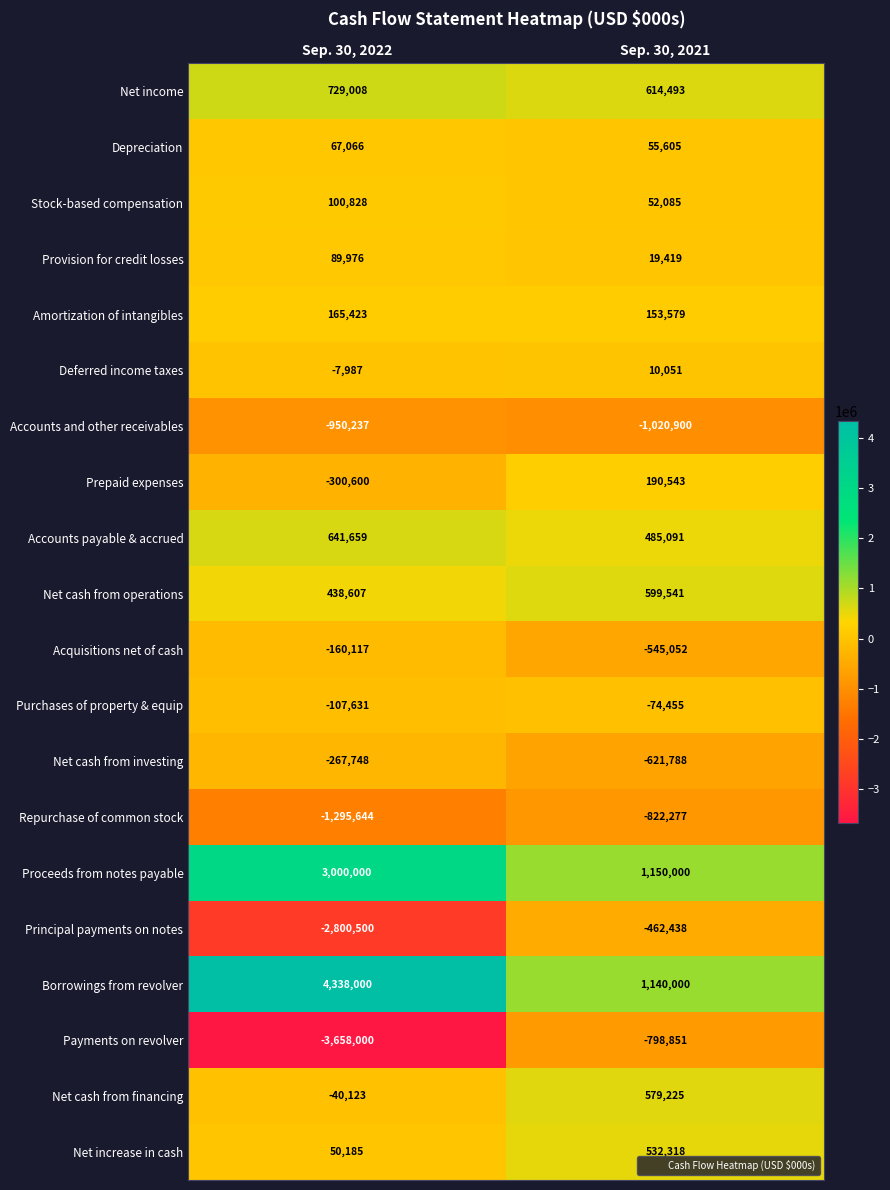

At Sep. 30, 2022, list the series in order from smallest to largest.

Payments on revolver, Principal payments on notes, Repurchase of common stock, Accounts and other receivables, Prepaid expenses, Net cash from investing, Acquisitions net of cash, Purchases of property & equip, Net cash from financing, Deferred income taxes, Net increase in cash, Depreciation, Provision for credit losses, Stock-based compensation, Amortization of intangibles, Net cash from operations, Accounts payable & accrued, Net income, Proceeds from notes payable, Borrowings from revolver